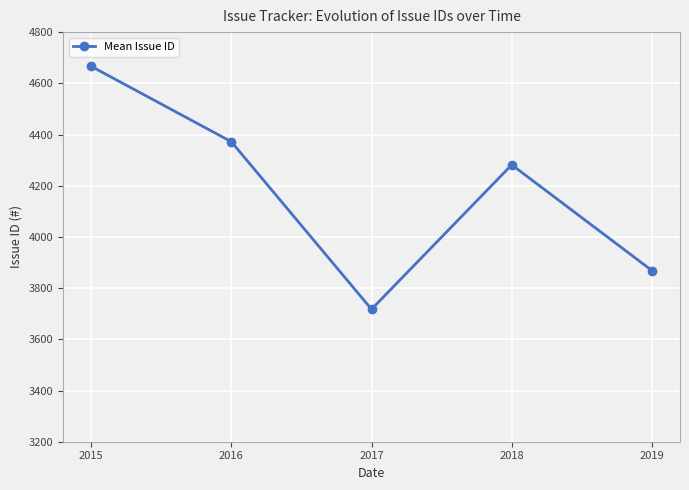

What is the difference between the maximum and minimum values?

949.1